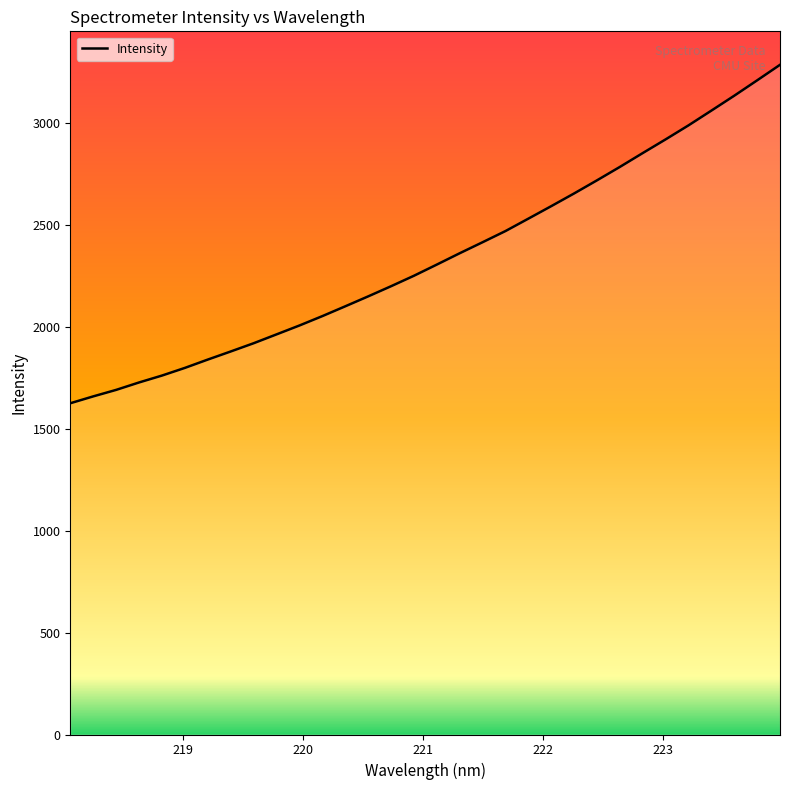

What is the smallest value displayed?

1625.1